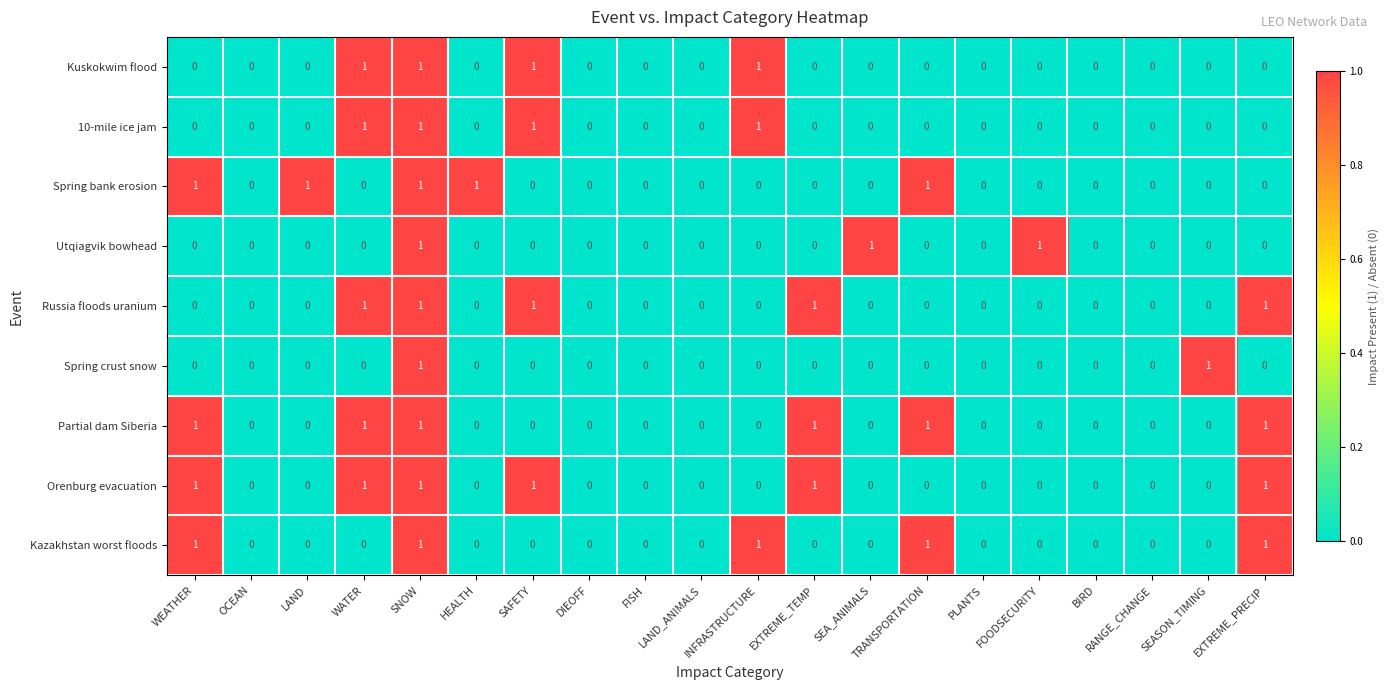

At which category is the sum across all series the highest?

SNOW